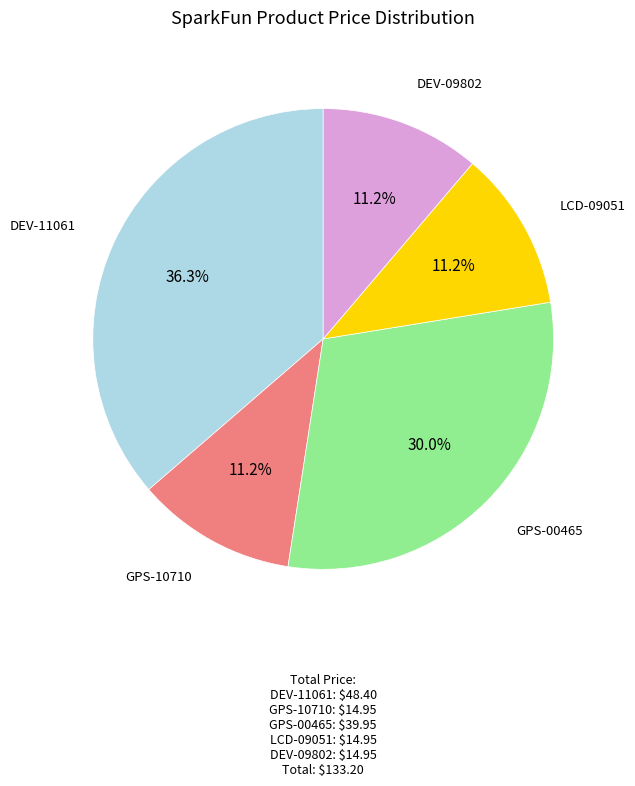

Does any single category account for the majority?

No